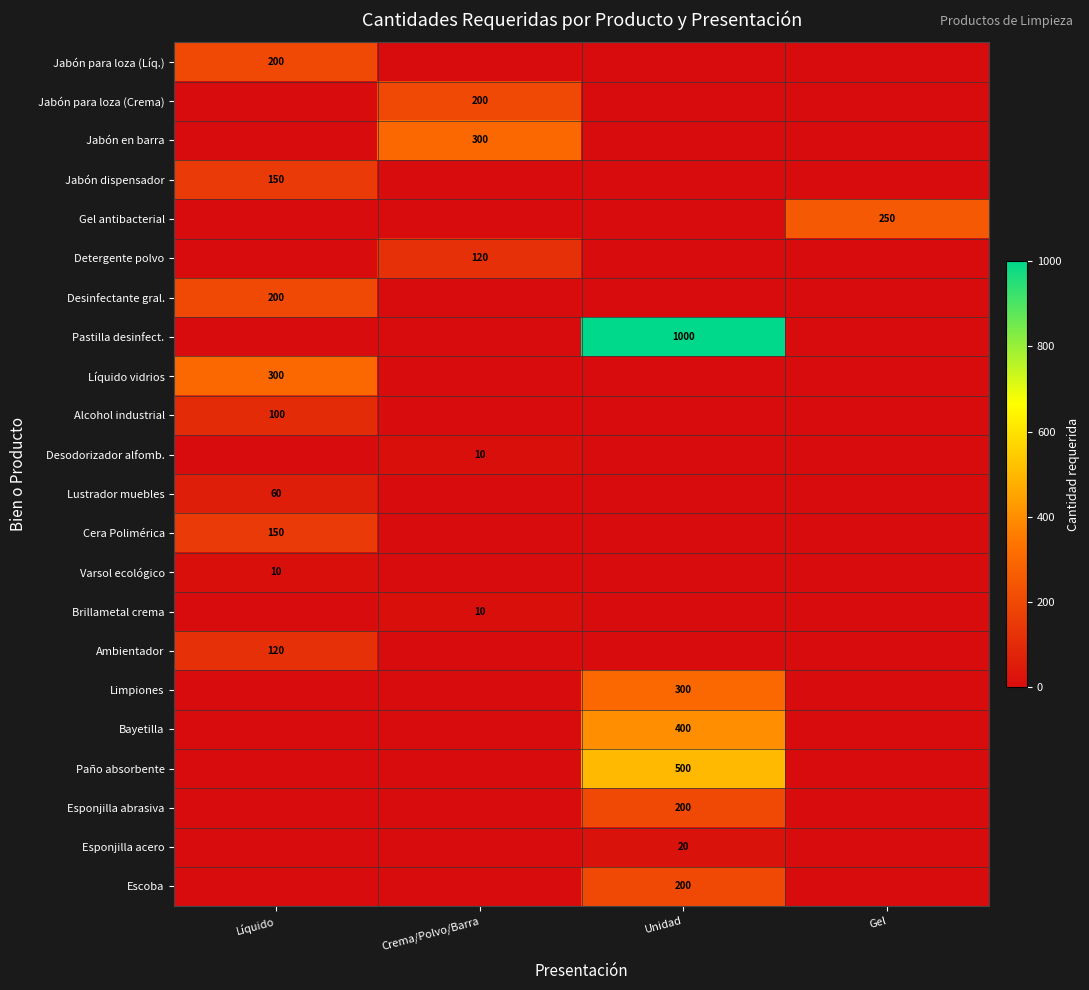

True or false: Detergente polvo has a value of 120 at Crema/Polvo/Barra.

True